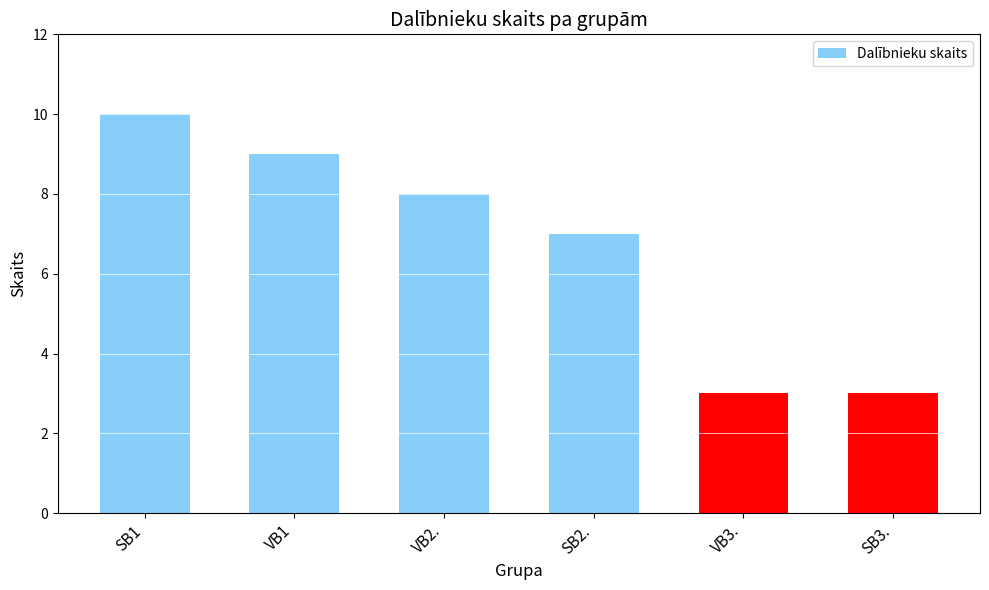

What is the greatest value displayed?

10